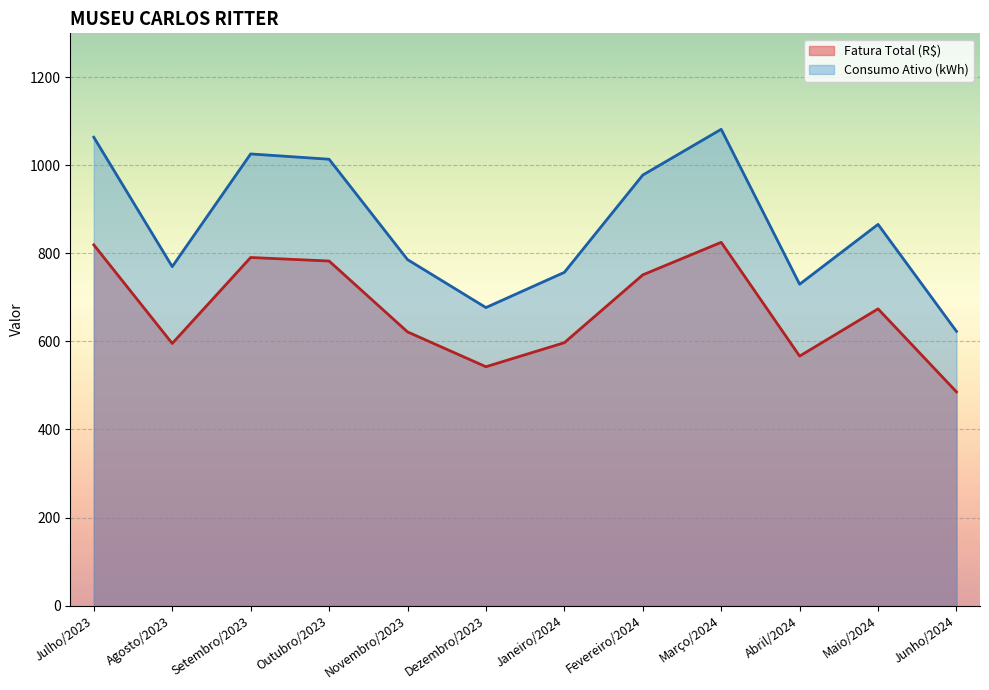

Reading left to right, list all the values displayed in this chart.

Fatura Total (R$): 819.4	595.5	790.8	782.8	621.7	542.6	597.2	751.3	825.2	566.8	674.0	485.5
Consumo Ativo (kWh): 1064.0	770.0	1026.0	1014.0	786.0	677.0	757.0	978.0	1082.0	730.0	866.0	623.0